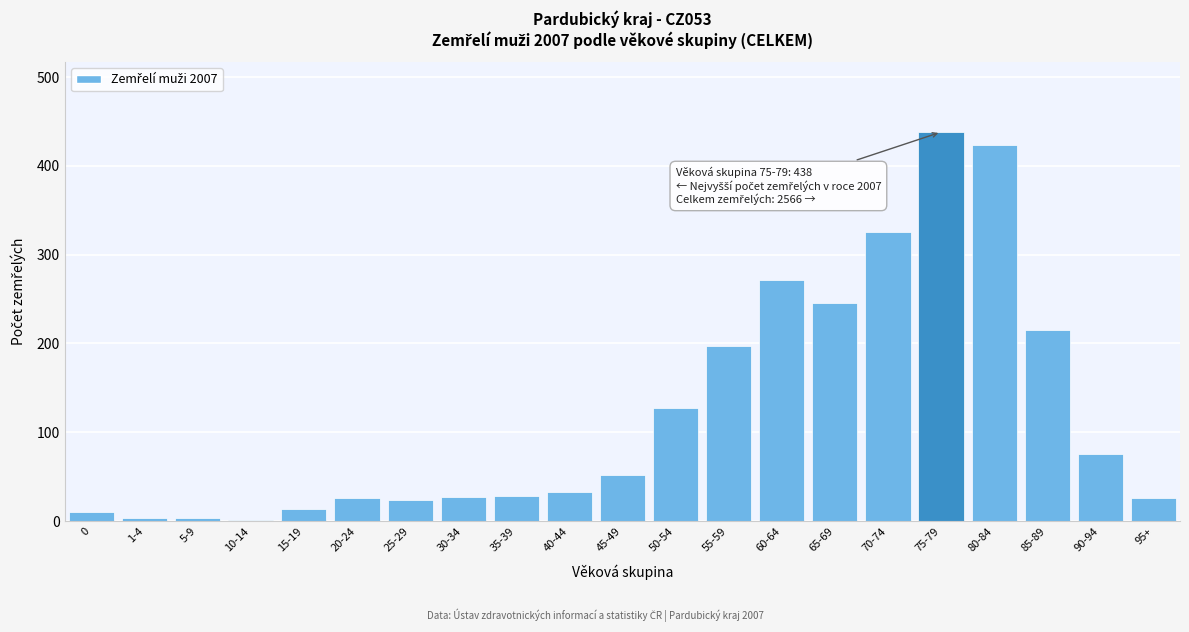

True or false: the data shows 215 at 85-89.

True